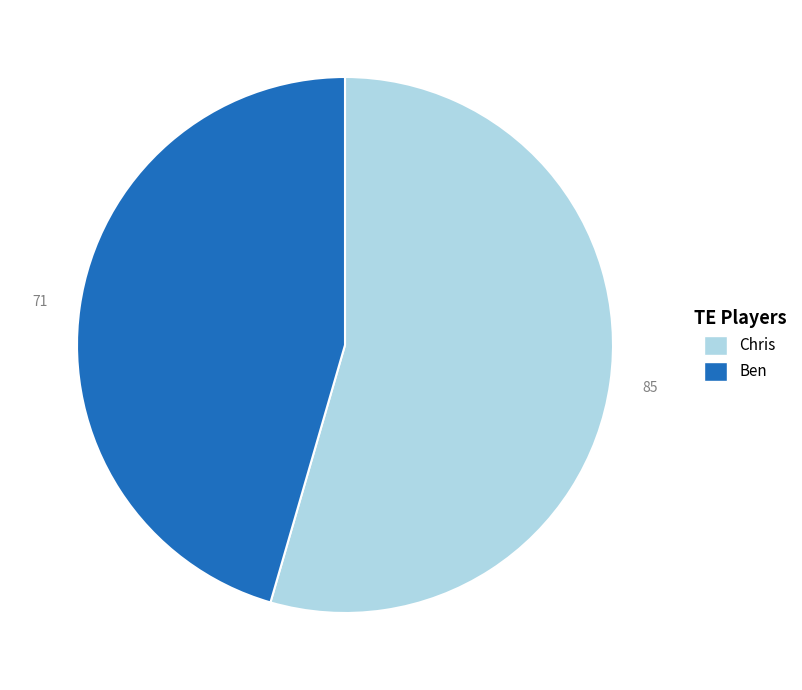

How many segments does this pie chart have?

2